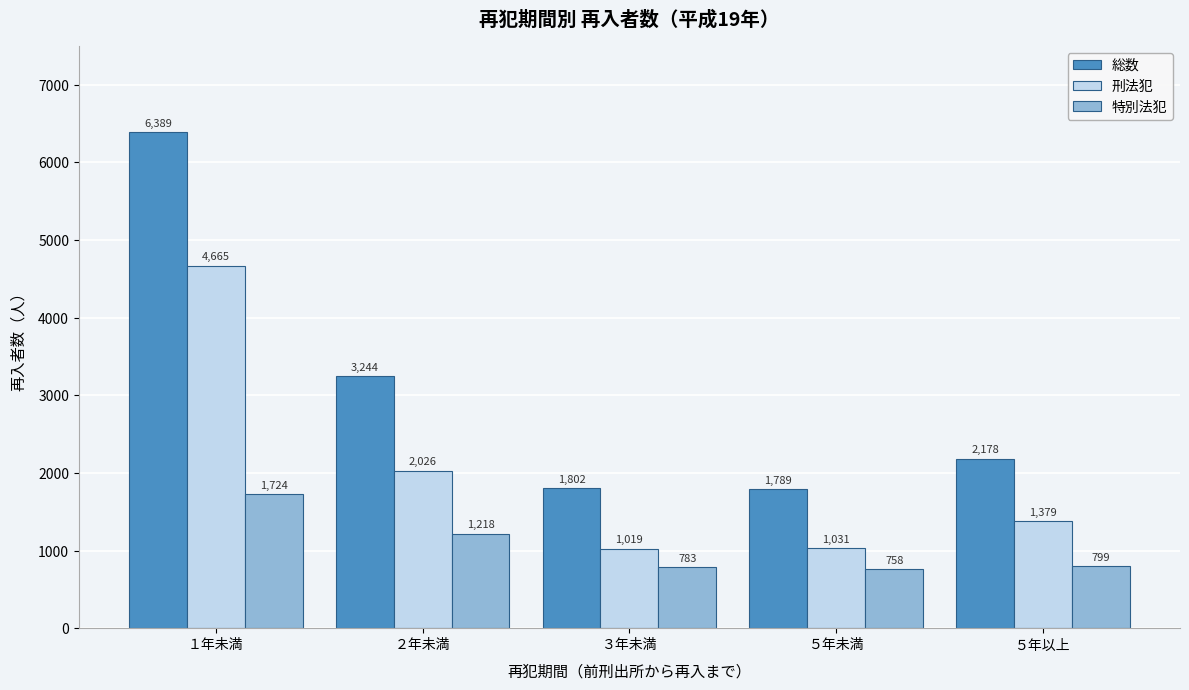

Reading left to right, list all the values displayed in this chart.

総数: 6389	3244	1802	1789	2178
刑法犯: 4665	2026	1019	1031	1379
特別法犯: 1724	1218	783	758	799